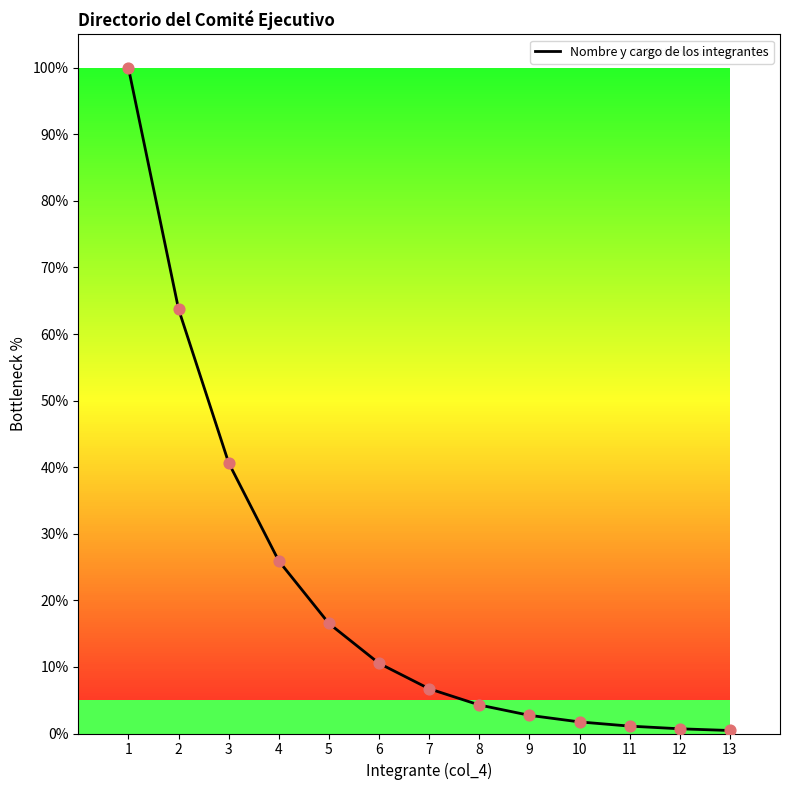

Between 12 and 9, which is larger?

9